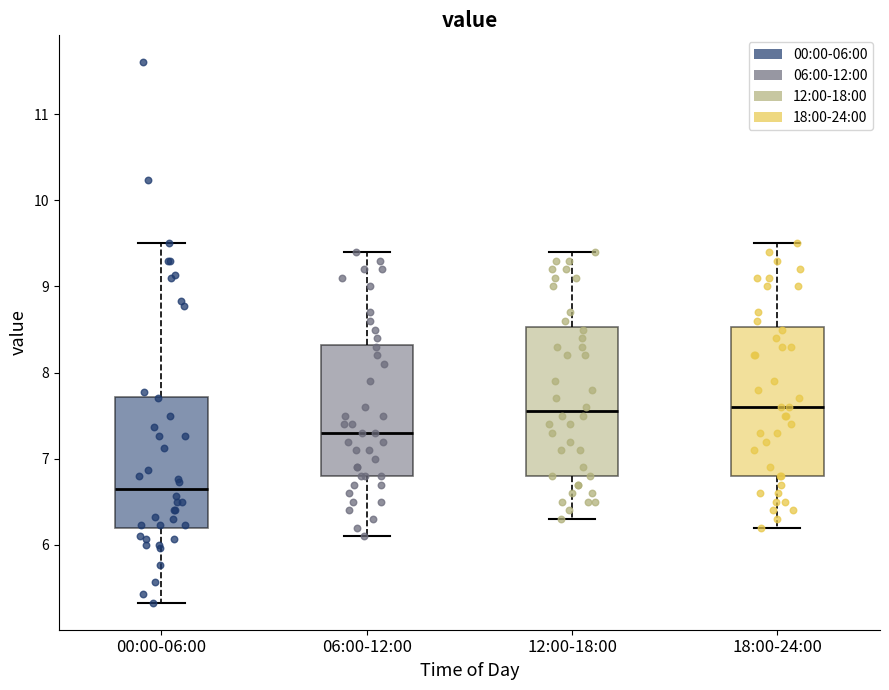

Which box's median line is the lowest?

00:00-06:00